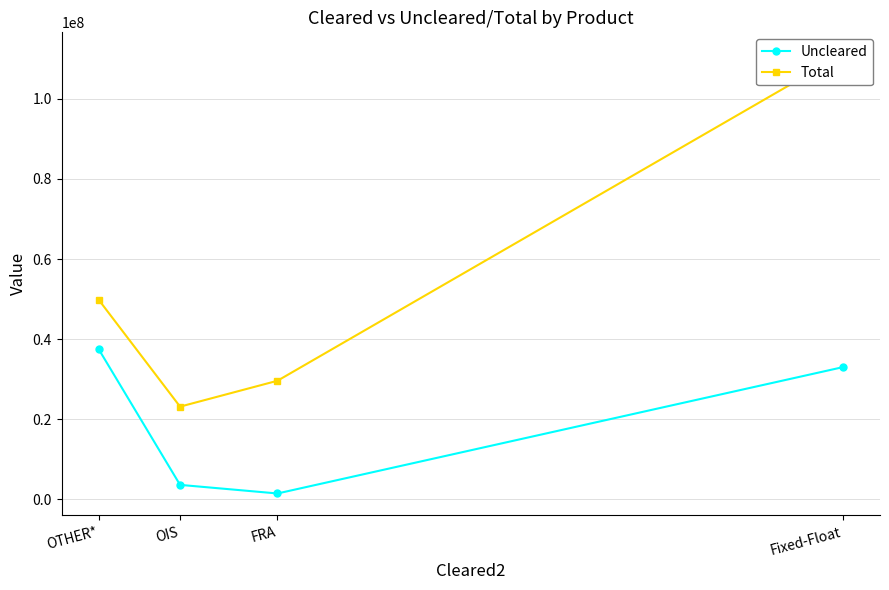

What is the maximum value for Uncleared?

37415137